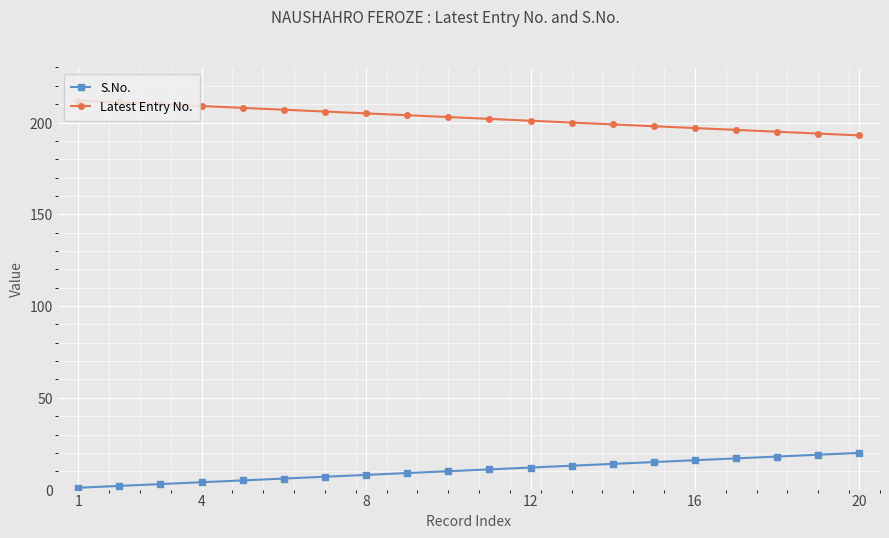

True or false: S.No. and Latest Entry No. cross at least once.

False